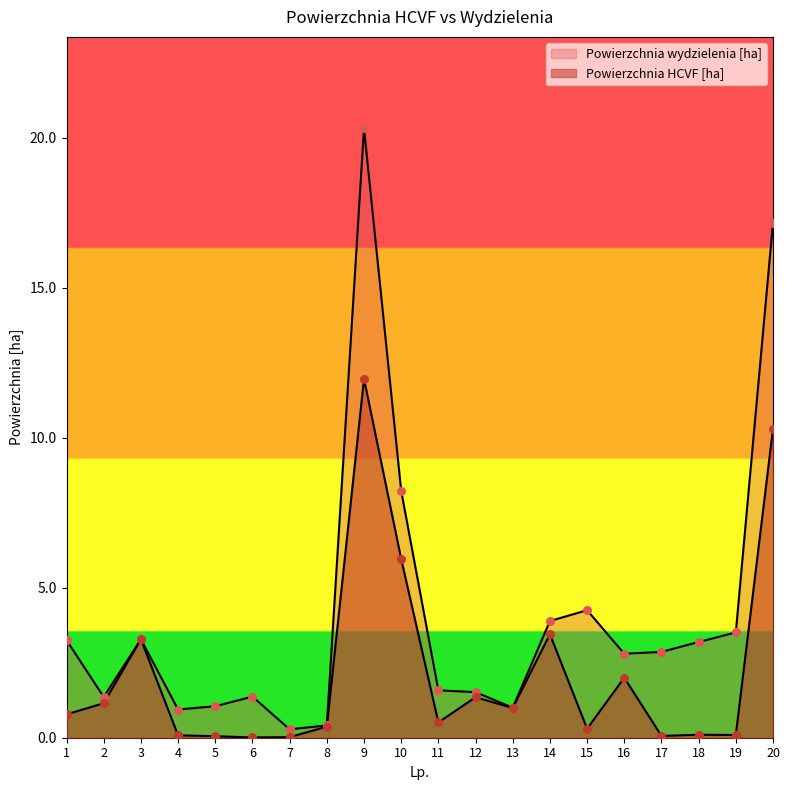

Which series has the largest total across all categories?

Powierzchnia wydzielenia [ha]